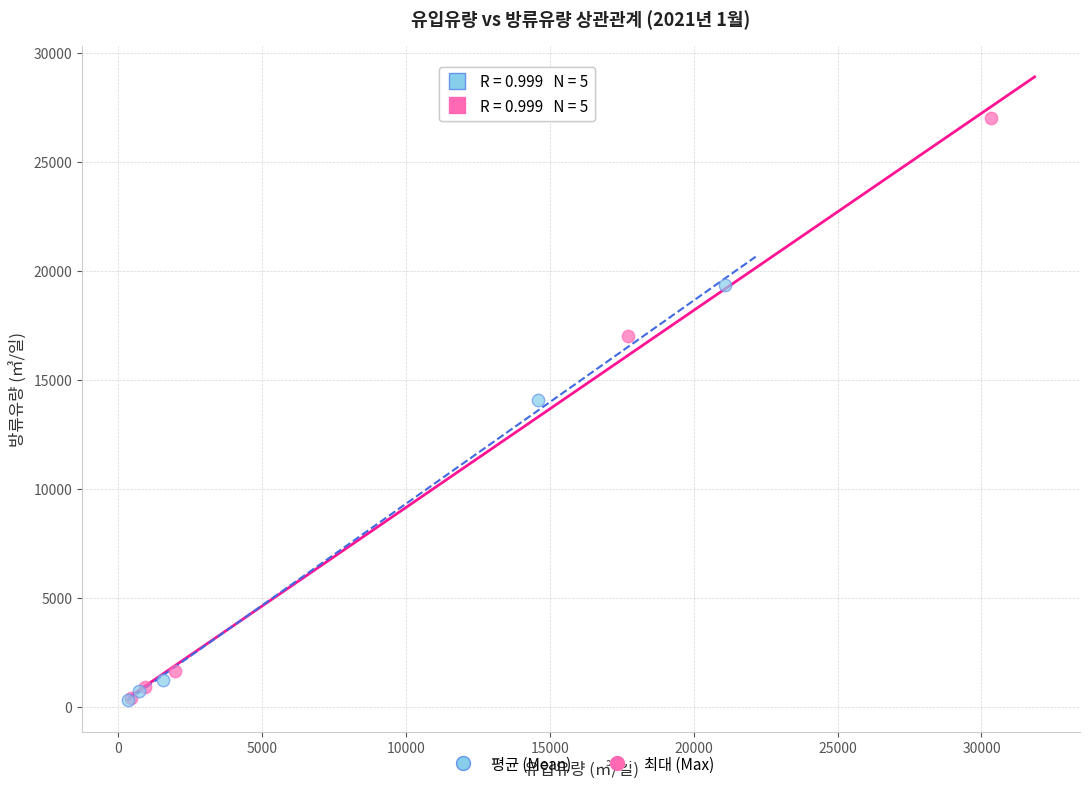

Which series contains the highest Y value?

최대 (Max)